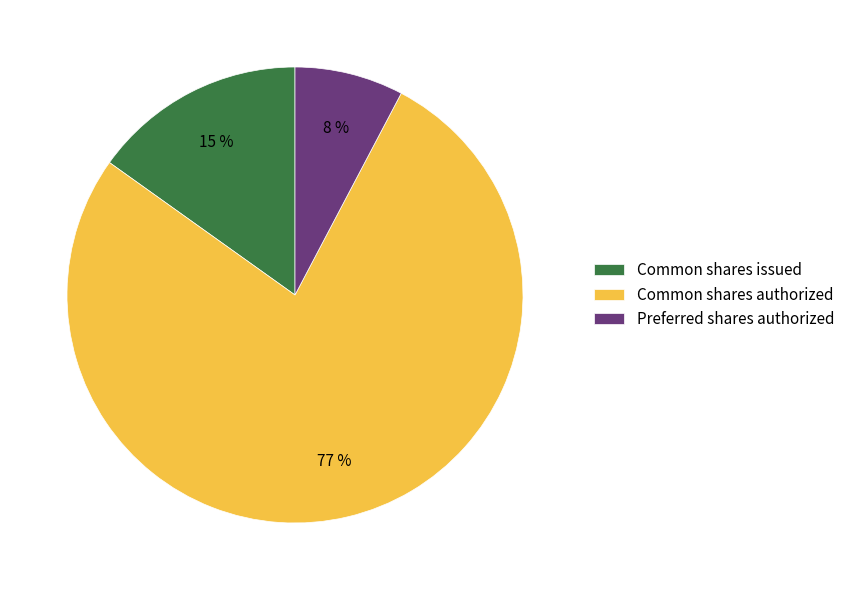

Is Common shares issued the majority of the pie?

No